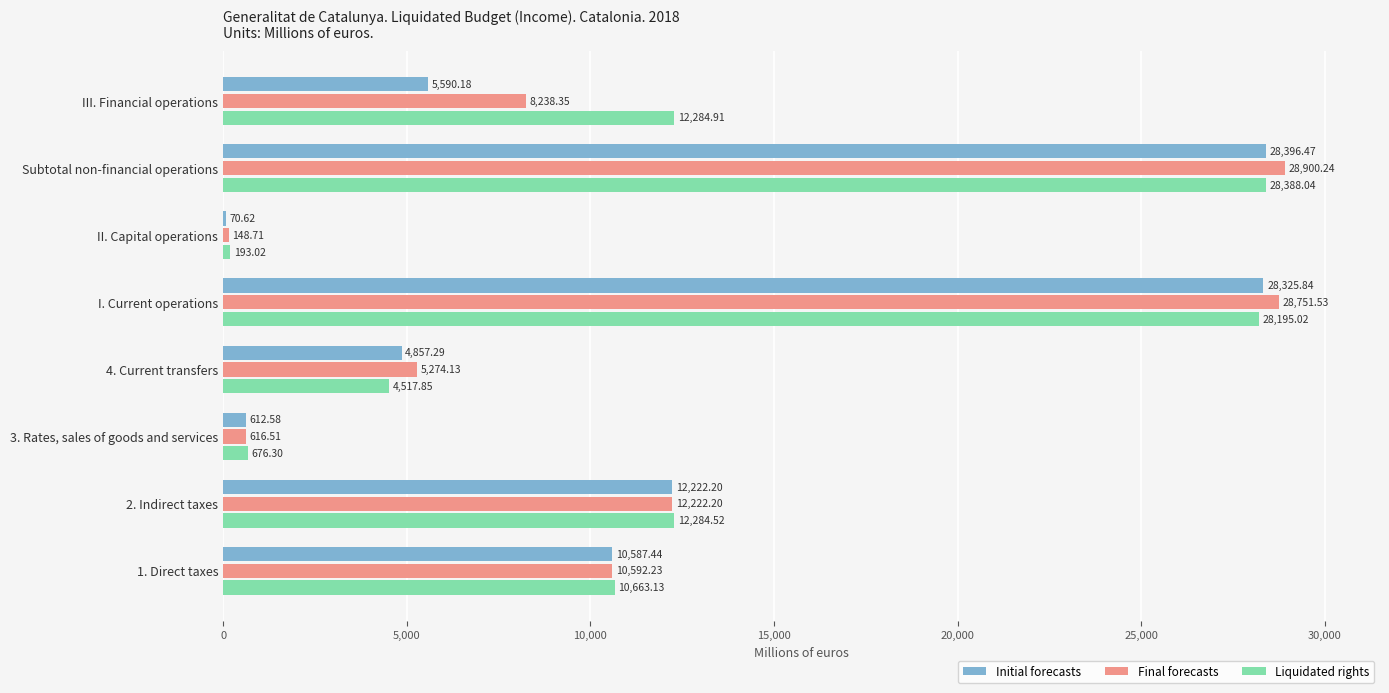

At which category does the chart reach its peak across all series?

Subtotal non-financial operations